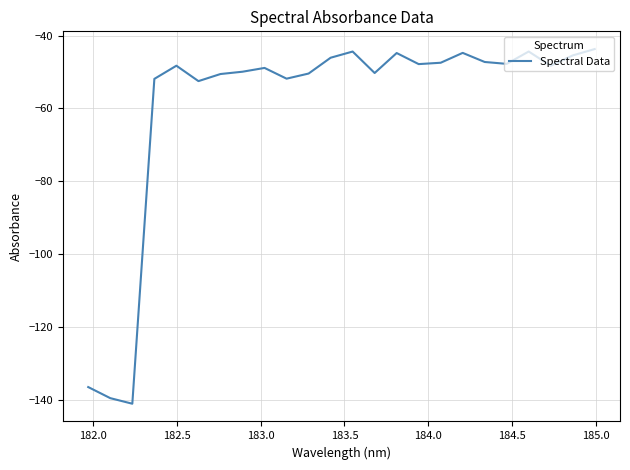

What is the smallest value displayed?

-141.0